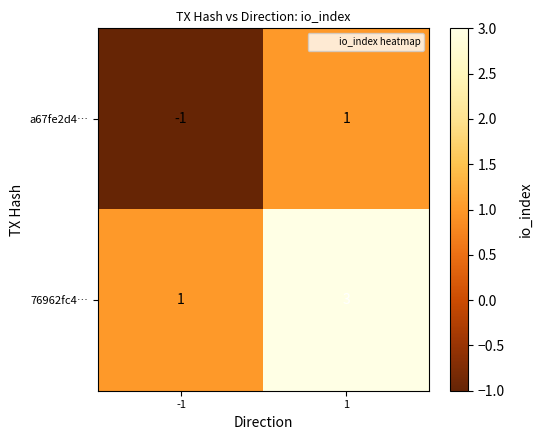

Which category has the lowest value across all series?

-1